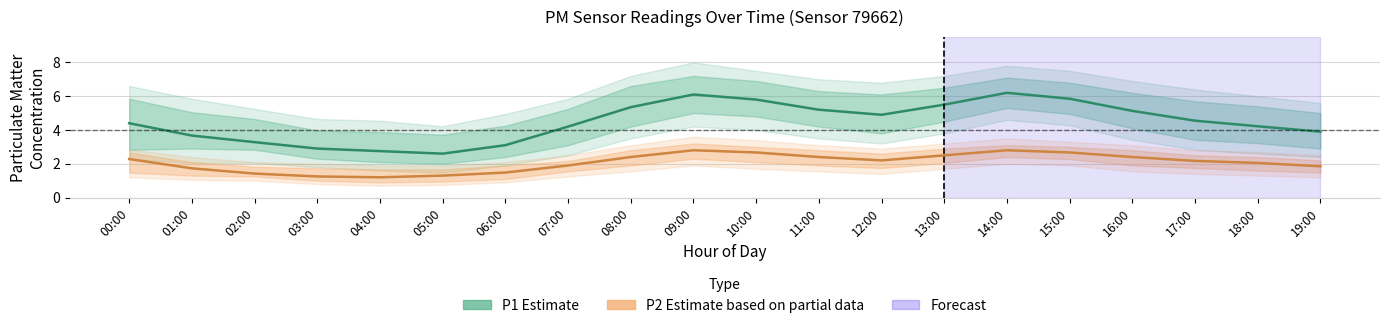

Is this an area chart (filled region under the line)?

No